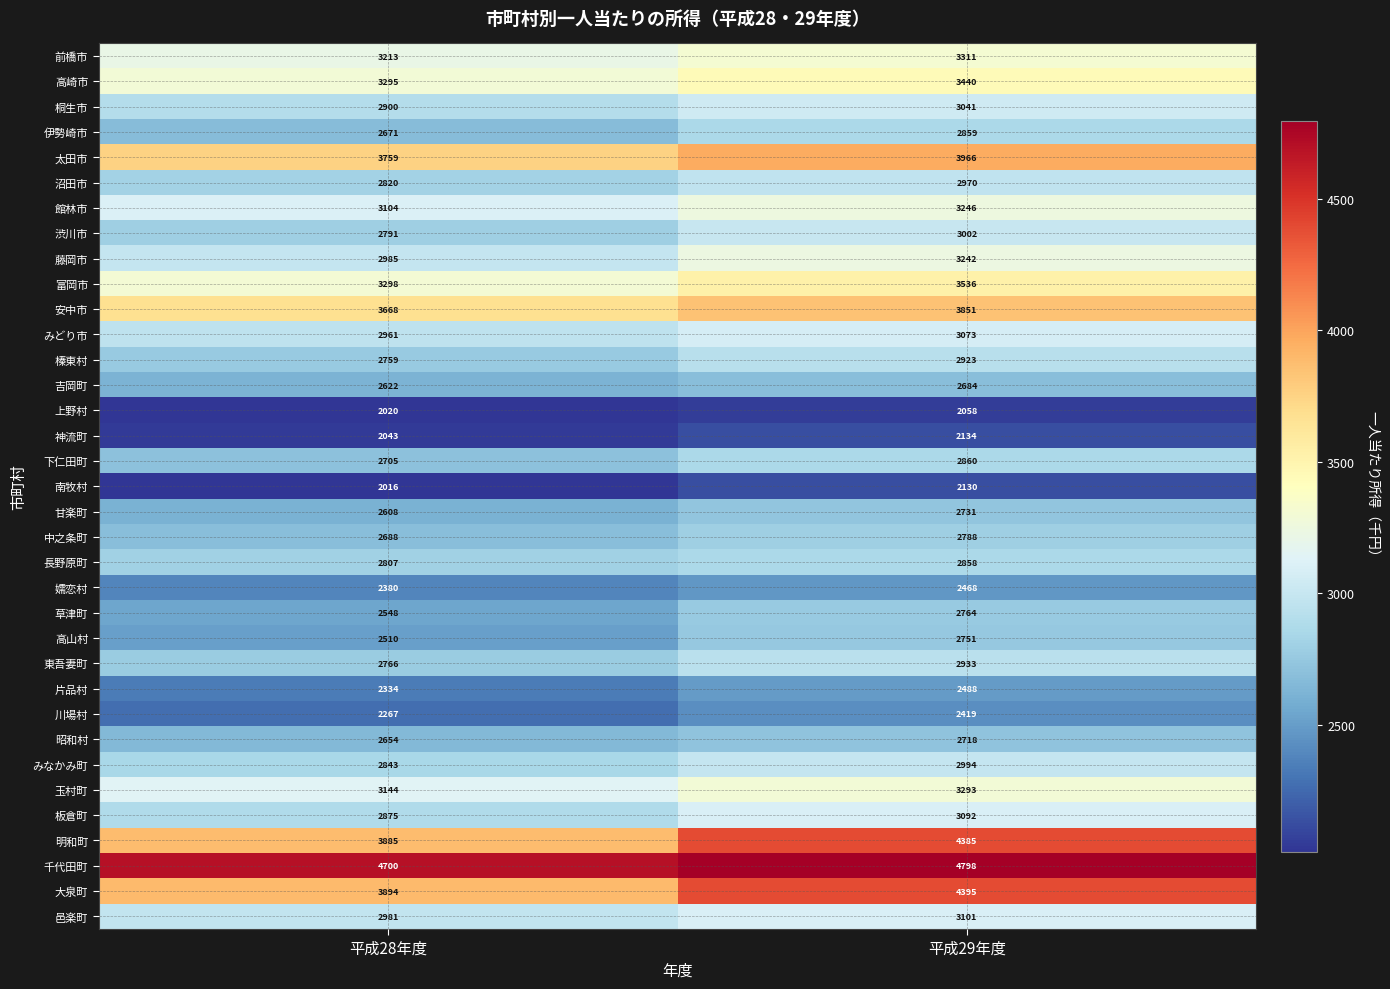

What is the difference between the maximum and minimum values in the 明和町 series?

500